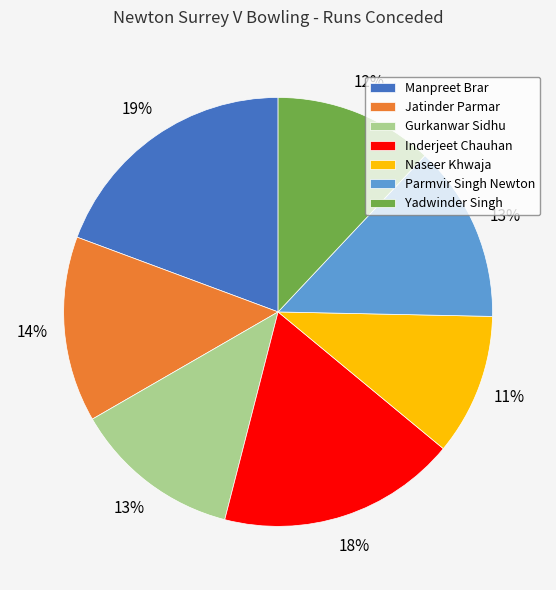

To the nearest percent, what percentage of the pie is Jatinder Parmar?

14%